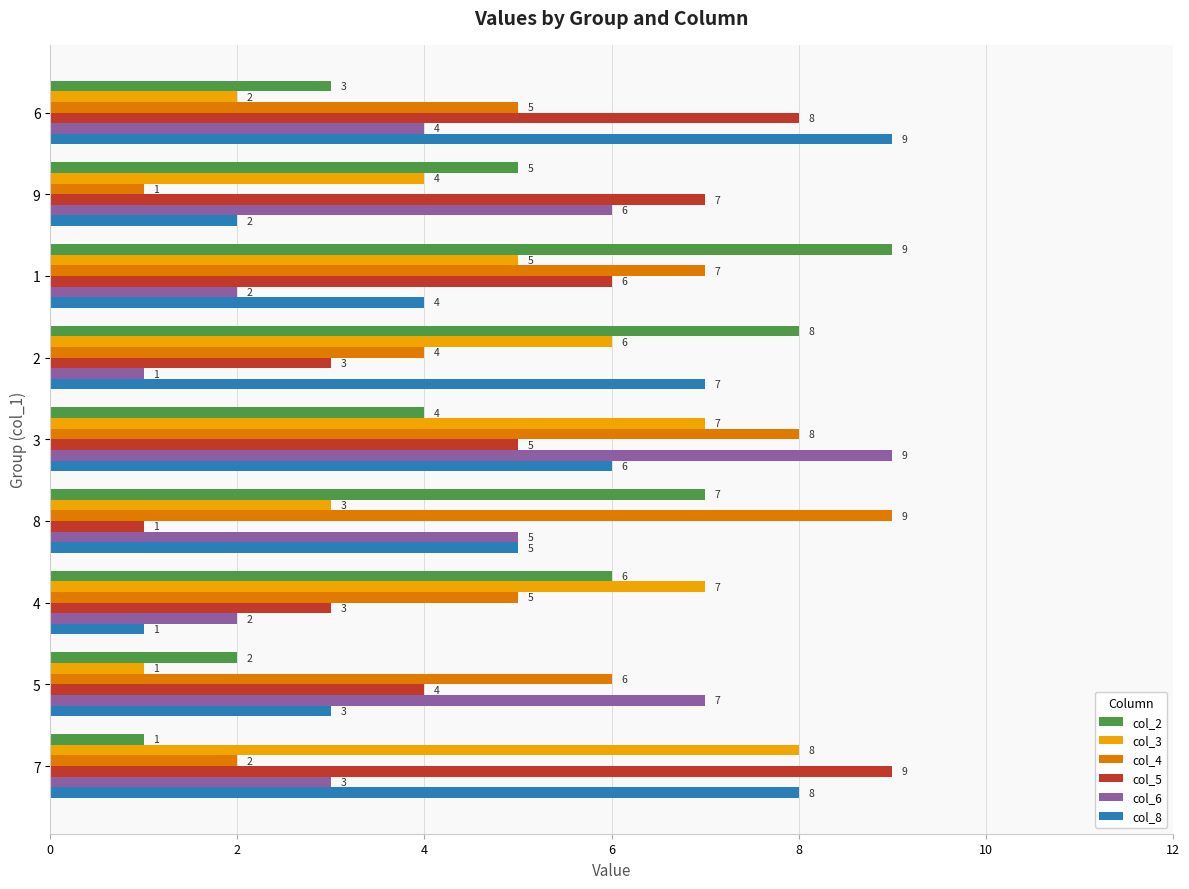

How many values in the col_4 series are below 5?

3